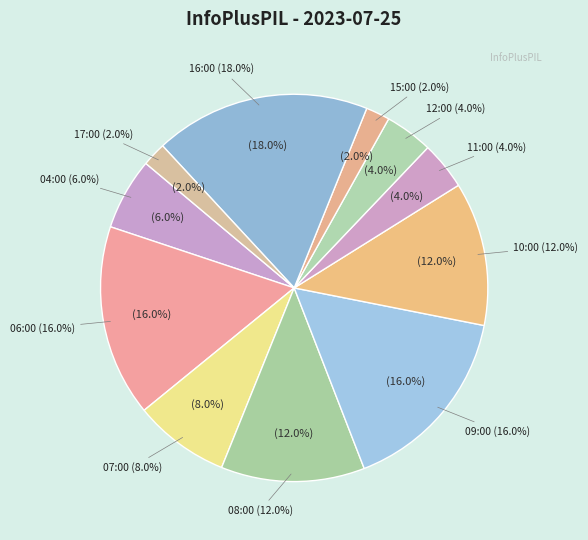

The 06:00 slice represents 9% of the pie. True or false?

False